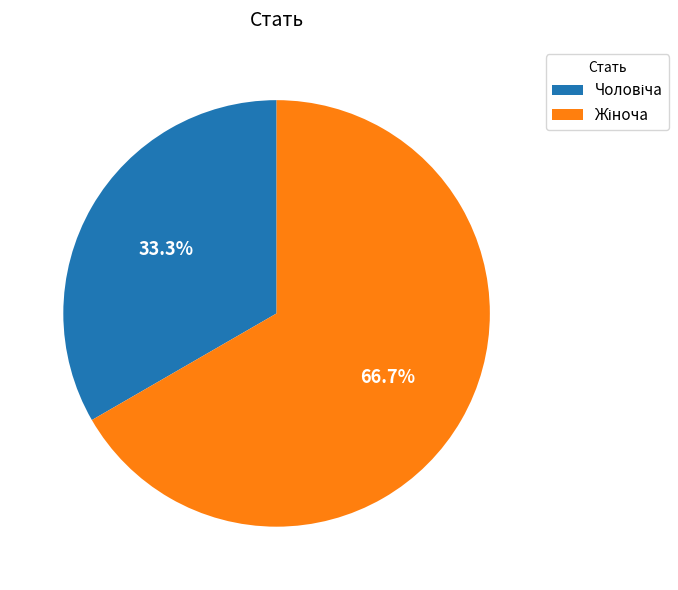

Does any single category account for the majority?

Yes